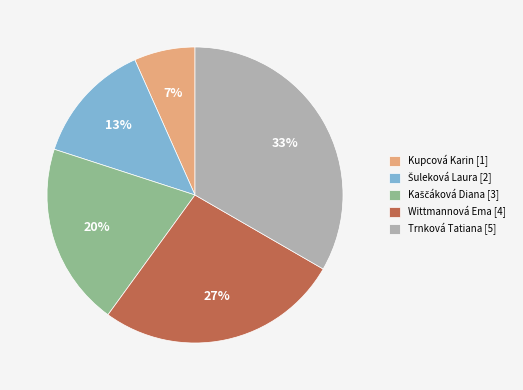

Count the number of slices in the pie.

5